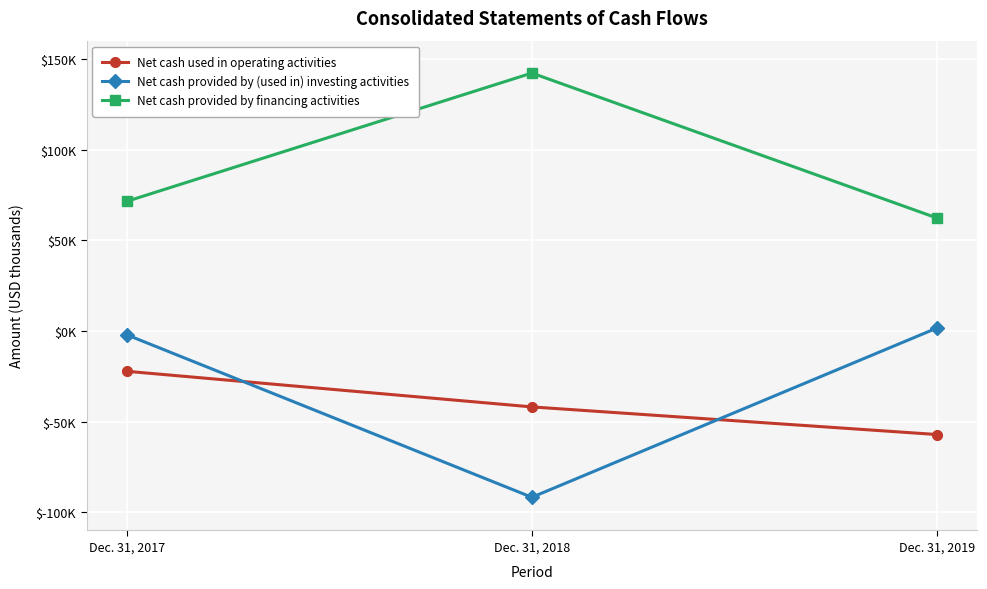

What is the difference between the highest and lowest values at Dec. 31, 2018?

233850